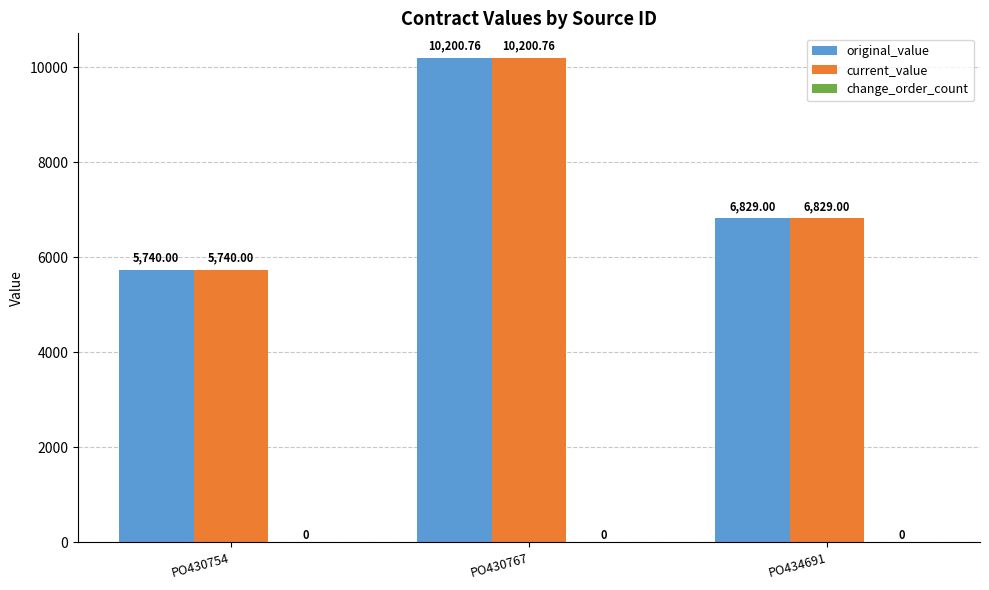

Are the bars horizontal?

No